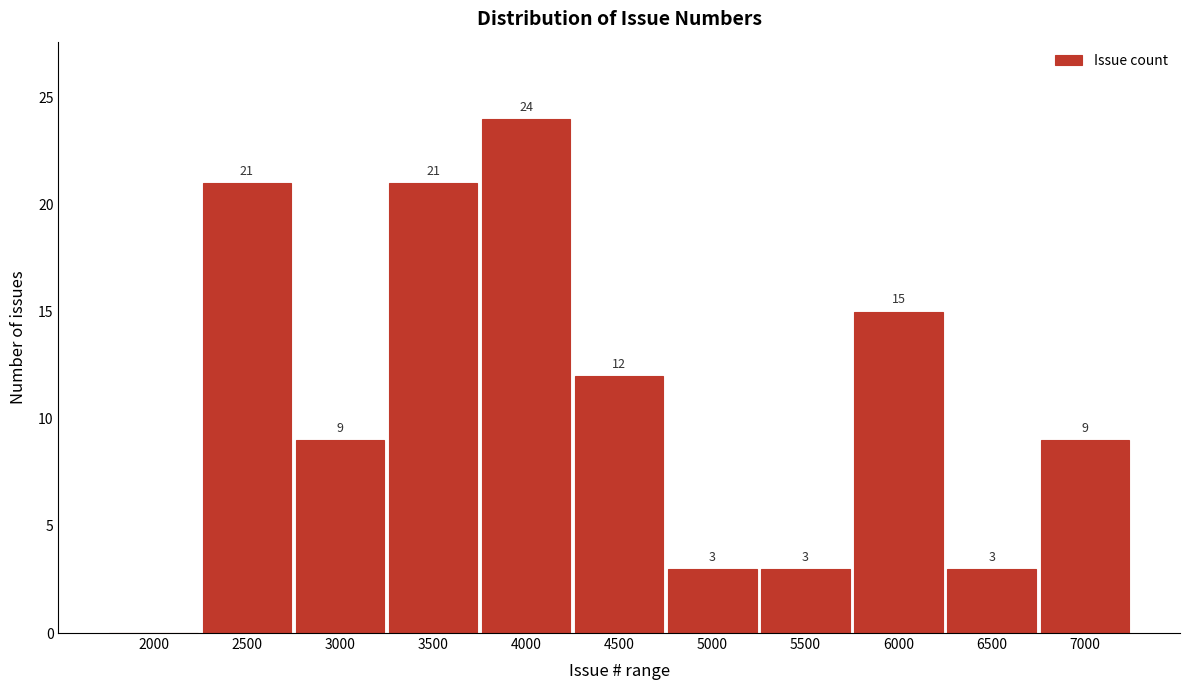

Reading right to left, list all the values displayed in this chart.

7000=9	6500=3	6000=15	5500=3	5000=3	4500=12	4000=24	3500=21	3000=9	2500=21	2000=0